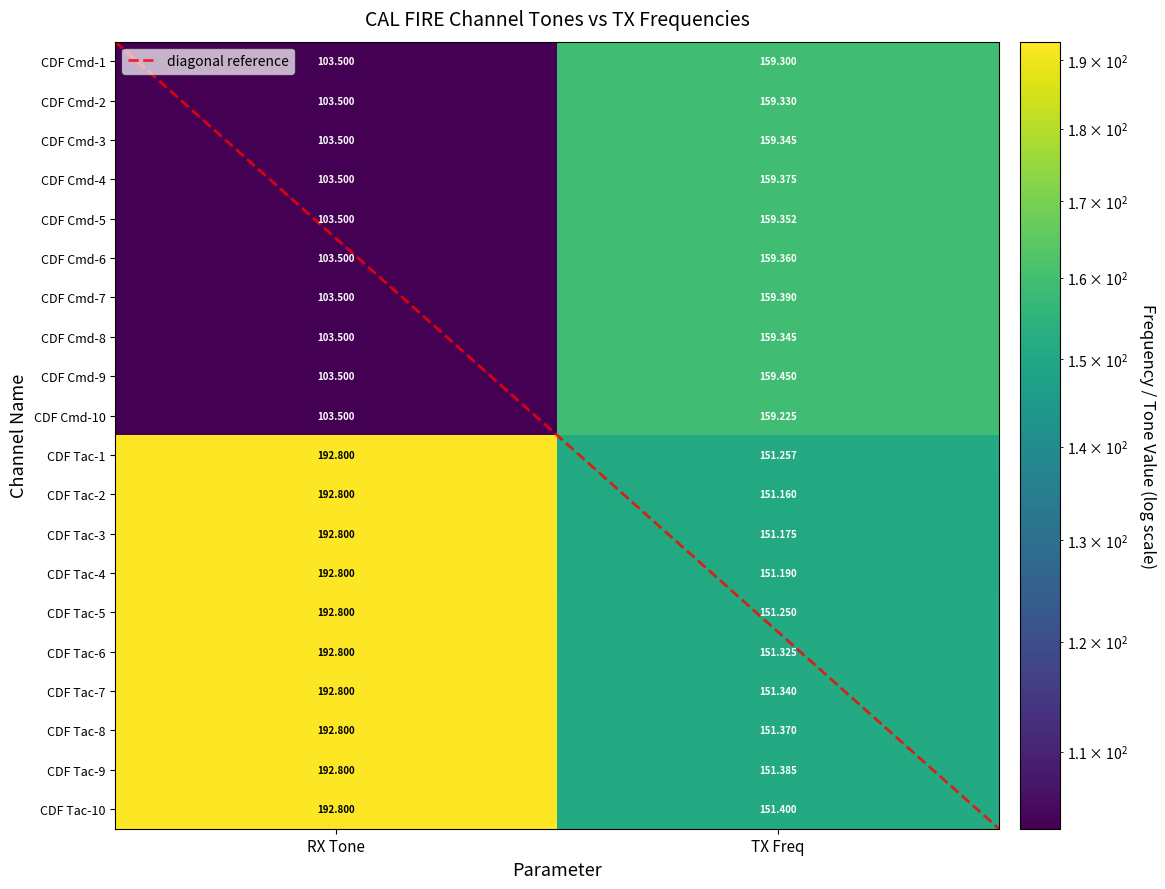

At which category is the sum across all series the highest?

TX Freq